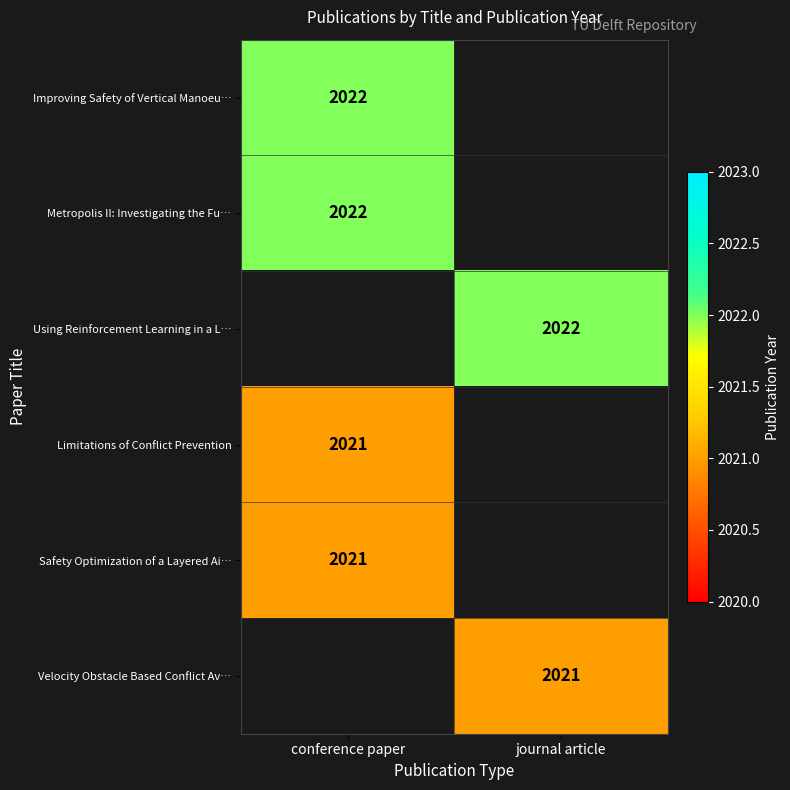

The value of Improving Safety of Vertical Manoeu… at conference paper is 2022. True or false?

True